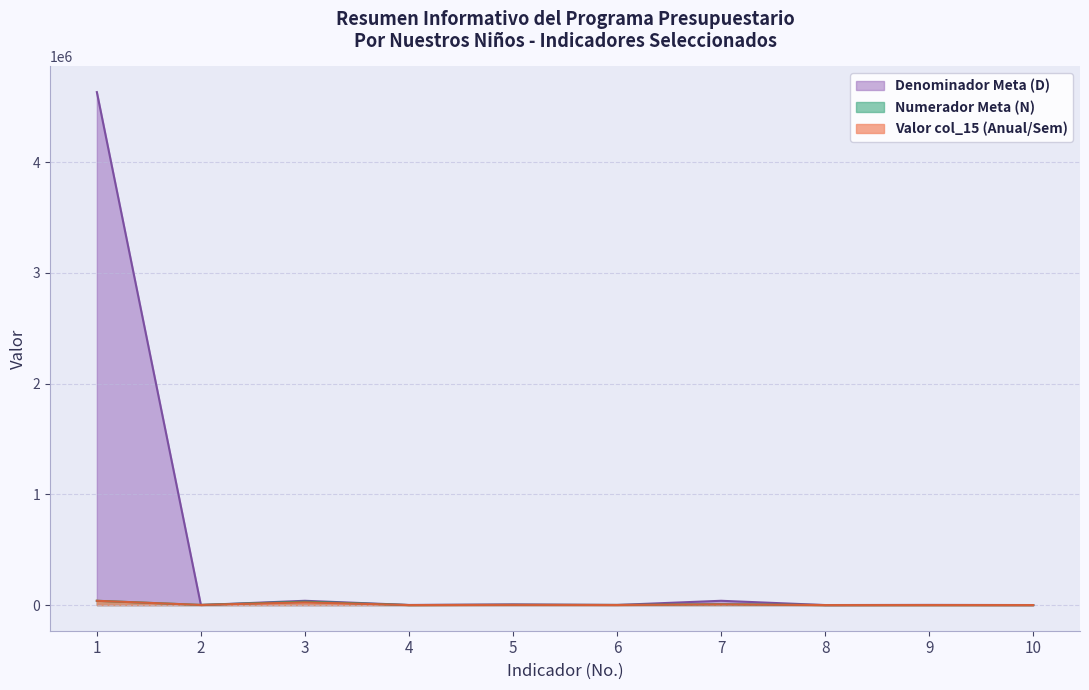

What value does the Valor col_15 (P/R) series have at 3, to the nearest 50?

24600